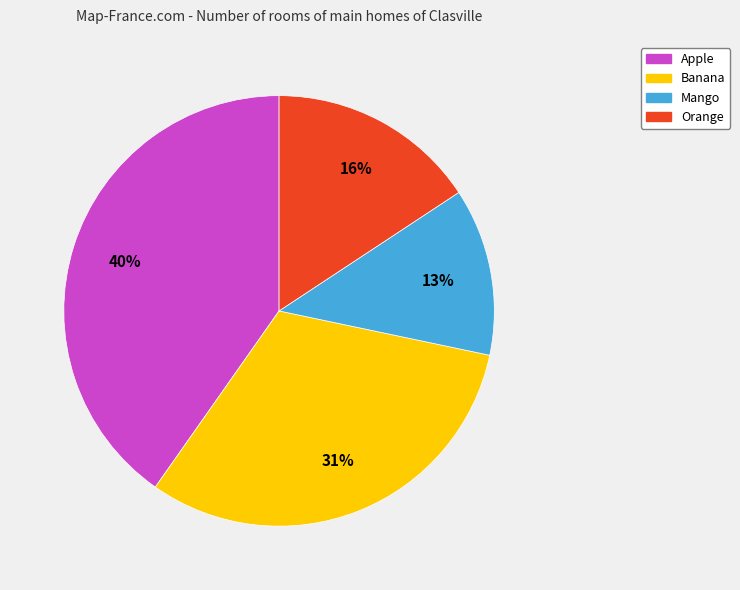

The Orange slice represents 1% of the pie. True or false?

False